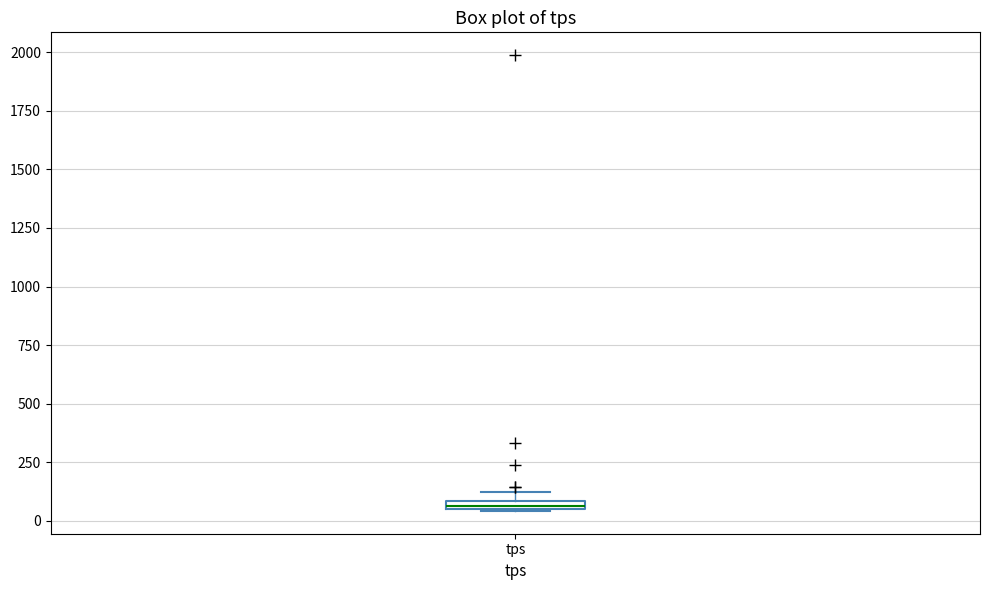

Where is the lower edge of the box for tps on the y-axis? The values are not printed on the chart, so give them approximately, as read against the axis.

50